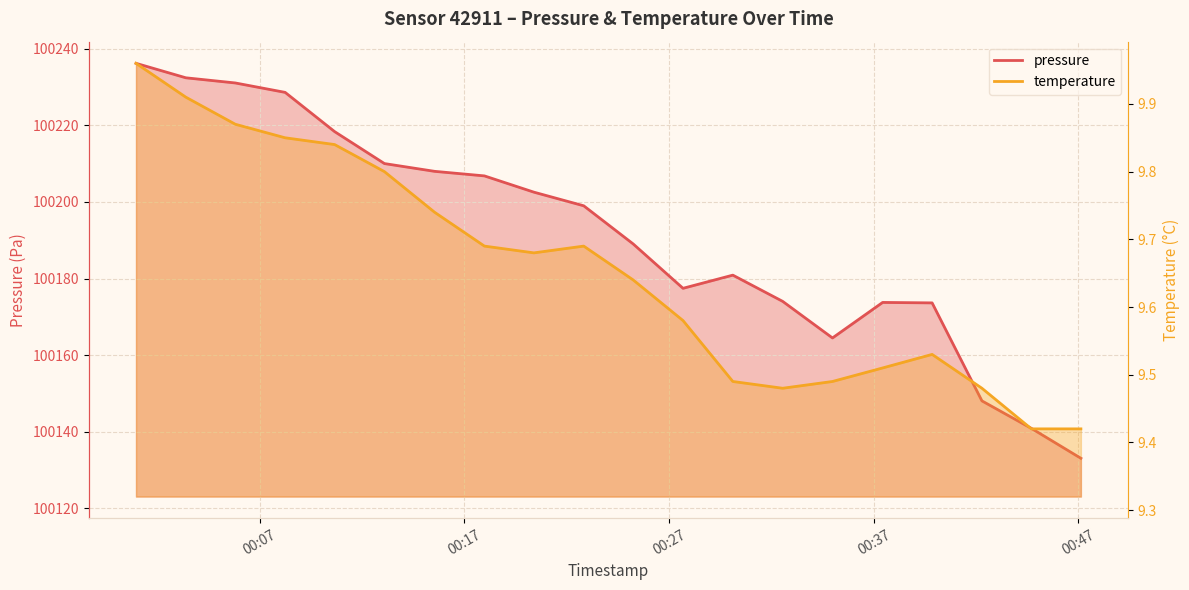

Reading left to right, extract all data points from this chart.

pressure: 2023-03-14T00:00:58=100236.2	2023-03-14T00:03:24=100232.4	2023-03-14T00:05:49=100231.1	2023-03-14T00:08:15=100228.6	2023-03-14T00:10:40=100218.4	2023-03-14T00:13:06=100210.0	2023-03-14T00:15:33=100208.0	2023-03-14T00:17:59=100206.8	2023-03-14T00:20:24=100202.6	2023-03-14T00:22:50=100199.0	2023-03-14T00:25:15=100189.0	2023-03-14T00:27:41=100177.4	2023-03-14T00:30:07=100180.9	2023-03-14T00:32:33=100174.0	2023-03-14T00:34:59=100164.5	2023-03-14T00:37:26=100173.8	2023-03-14T00:39:51=100173.6	2023-03-14T00:42:17=100148.0	2023-03-14T00:44:42=100140.8	2023-03-14T00:47:07=100133.0
temperature: 2023-03-14T00:00:58=10.0	2023-03-14T00:03:24=9.9	2023-03-14T00:05:49=9.9	2023-03-14T00:08:15=9.8	2023-03-14T00:10:40=9.8	2023-03-14T00:13:06=9.8	2023-03-14T00:15:33=9.7	2023-03-14T00:17:59=9.7	2023-03-14T00:20:24=9.7	2023-03-14T00:22:50=9.7	2023-03-14T00:25:15=9.6	2023-03-14T00:27:41=9.6	2023-03-14T00:30:07=9.5	2023-03-14T00:32:33=9.5	2023-03-14T00:34:59=9.5	2023-03-14T00:37:26=9.5	2023-03-14T00:39:51=9.5	2023-03-14T00:42:17=9.5	2023-03-14T00:44:42=9.4	2023-03-14T00:47:07=9.4